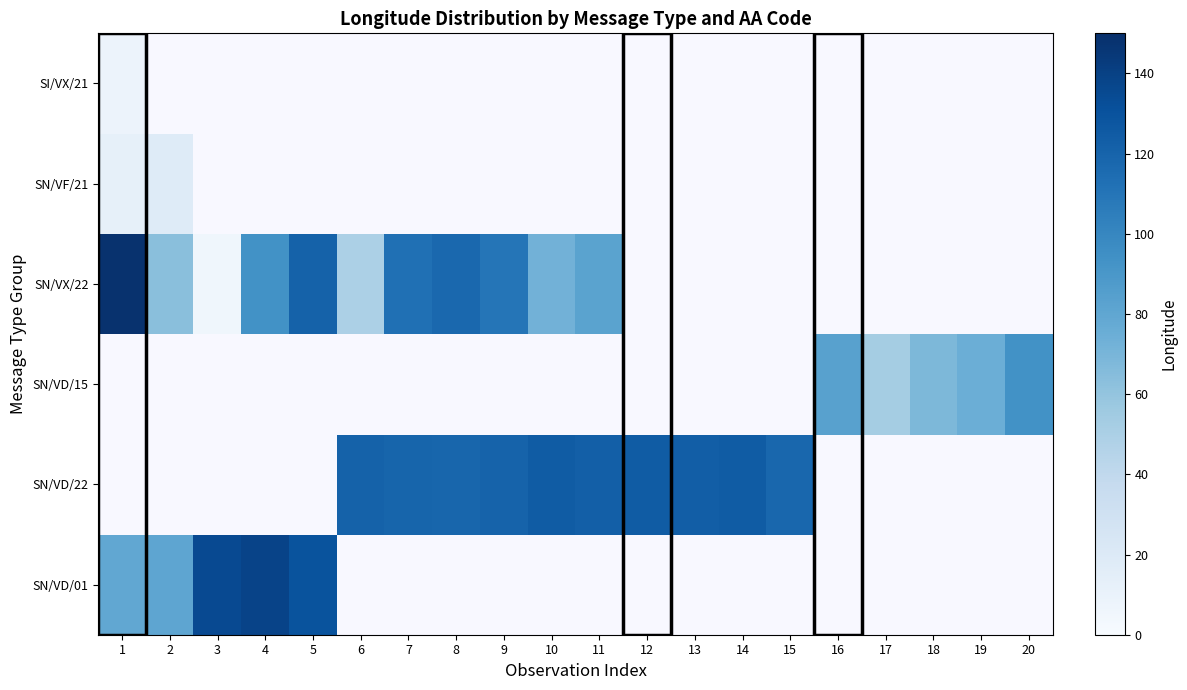

Which label corresponds to the smallest value in the chart?

3